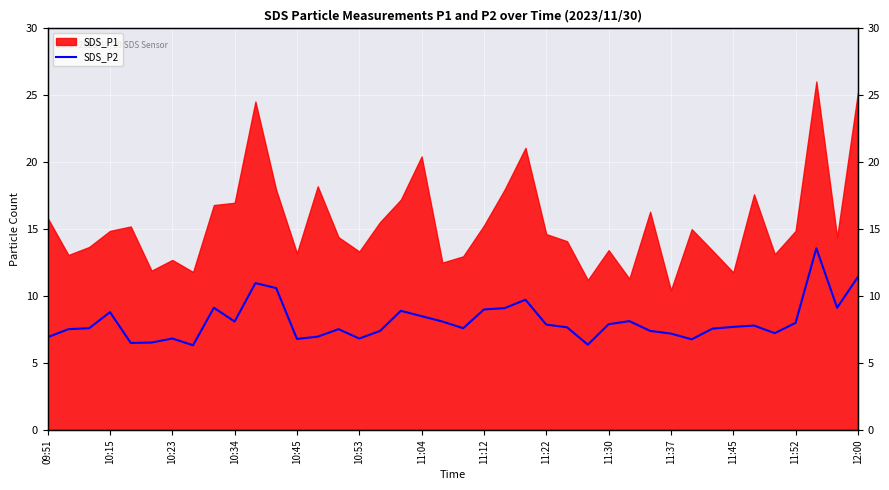

What is the label of the 40th point from the right?

09:51